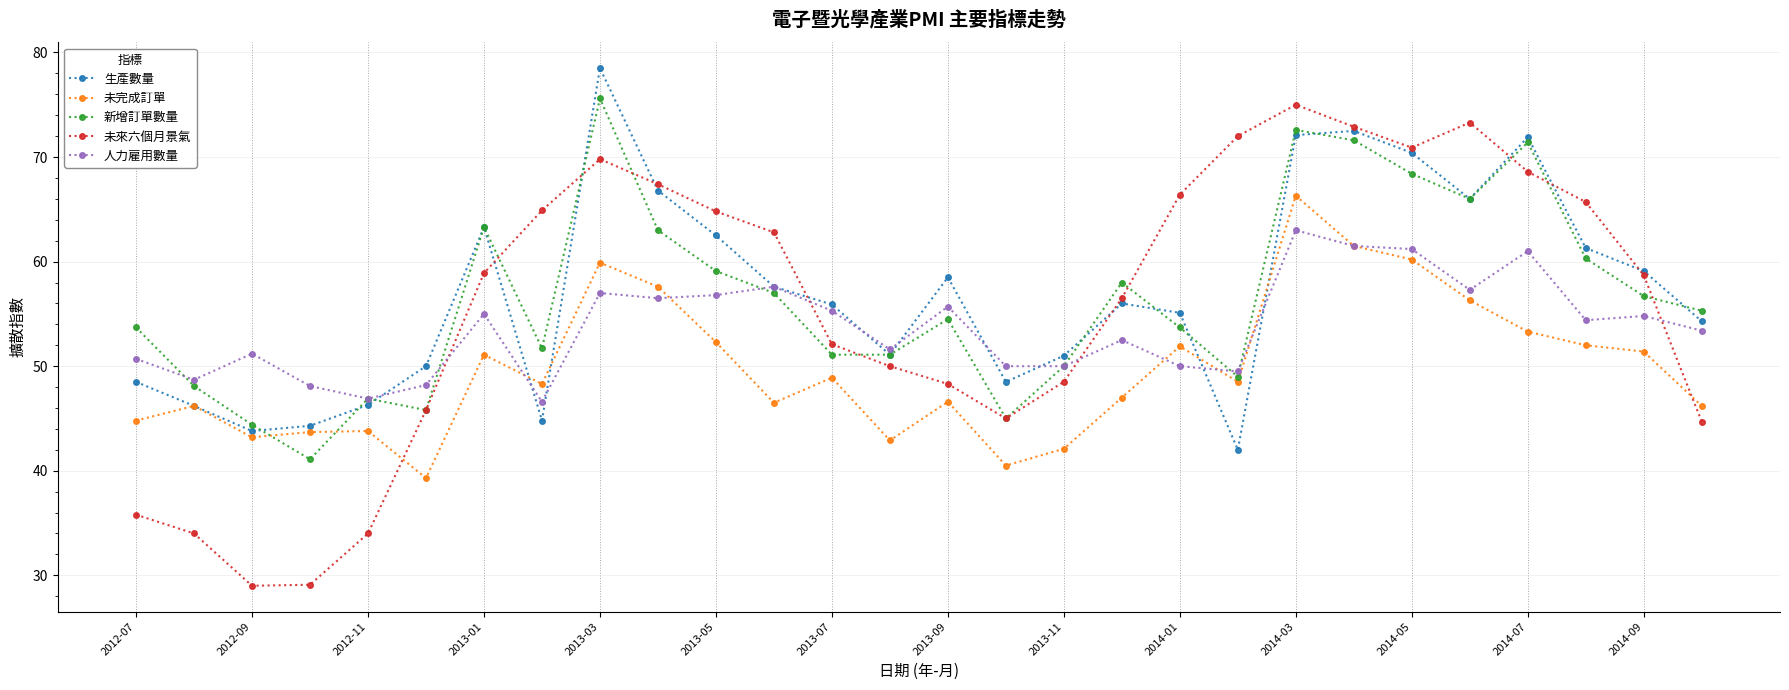

What is the sum of all 未來六個月景氣 values?

1564.9